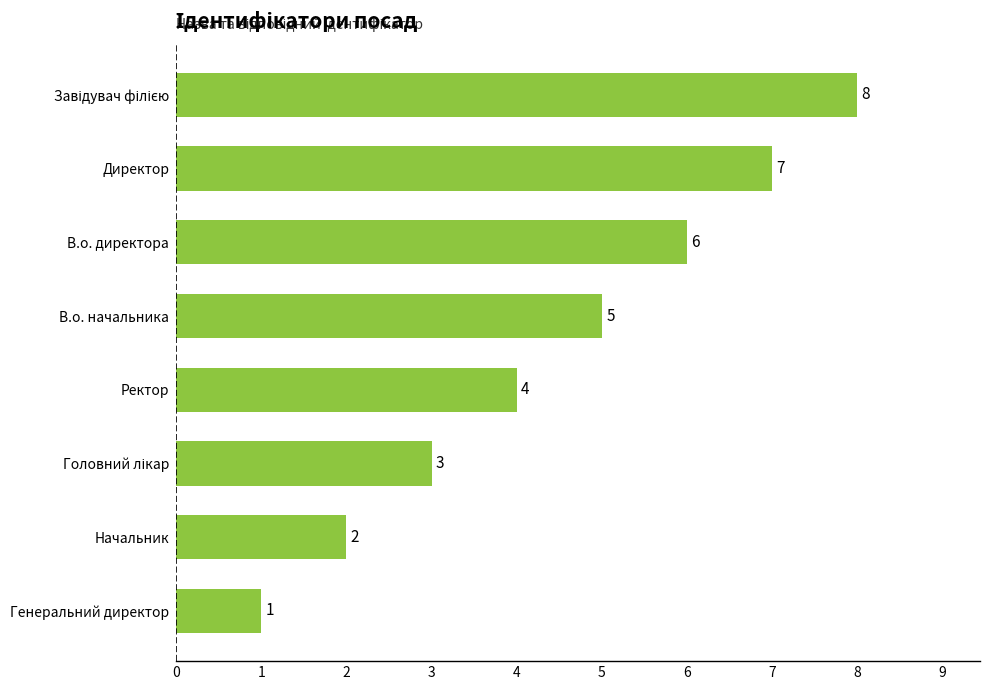

What is the maximum value shown in the chart?

8